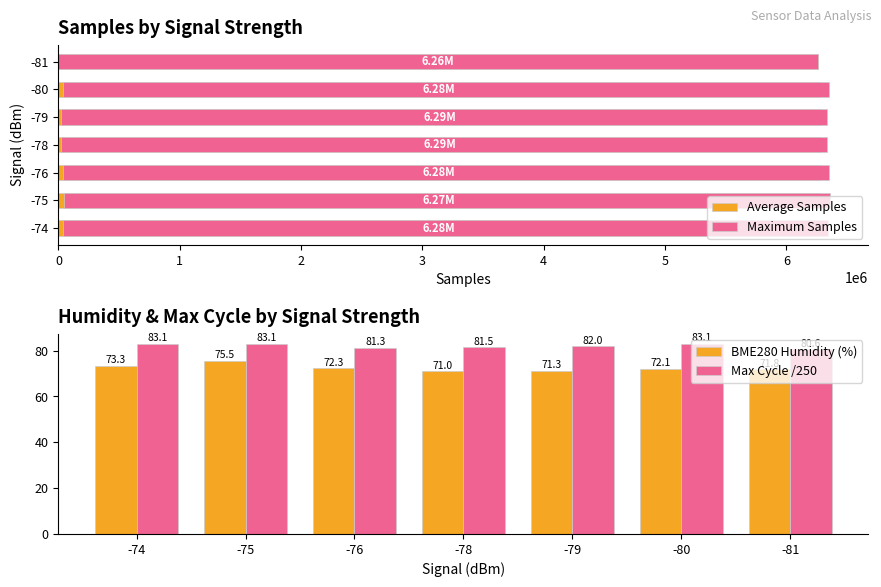

The BME280 Humidity (%) series shows 71.8 at -81. True or false?

True